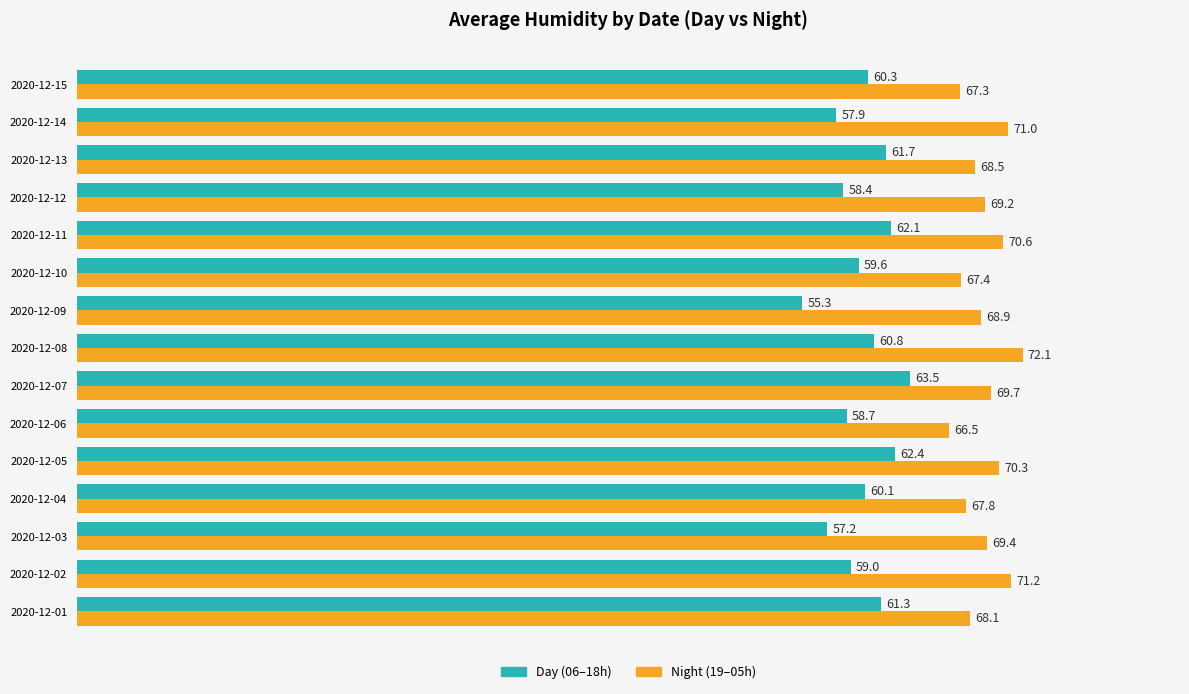

What is the total value across all series at 2020-12-13?

130.2